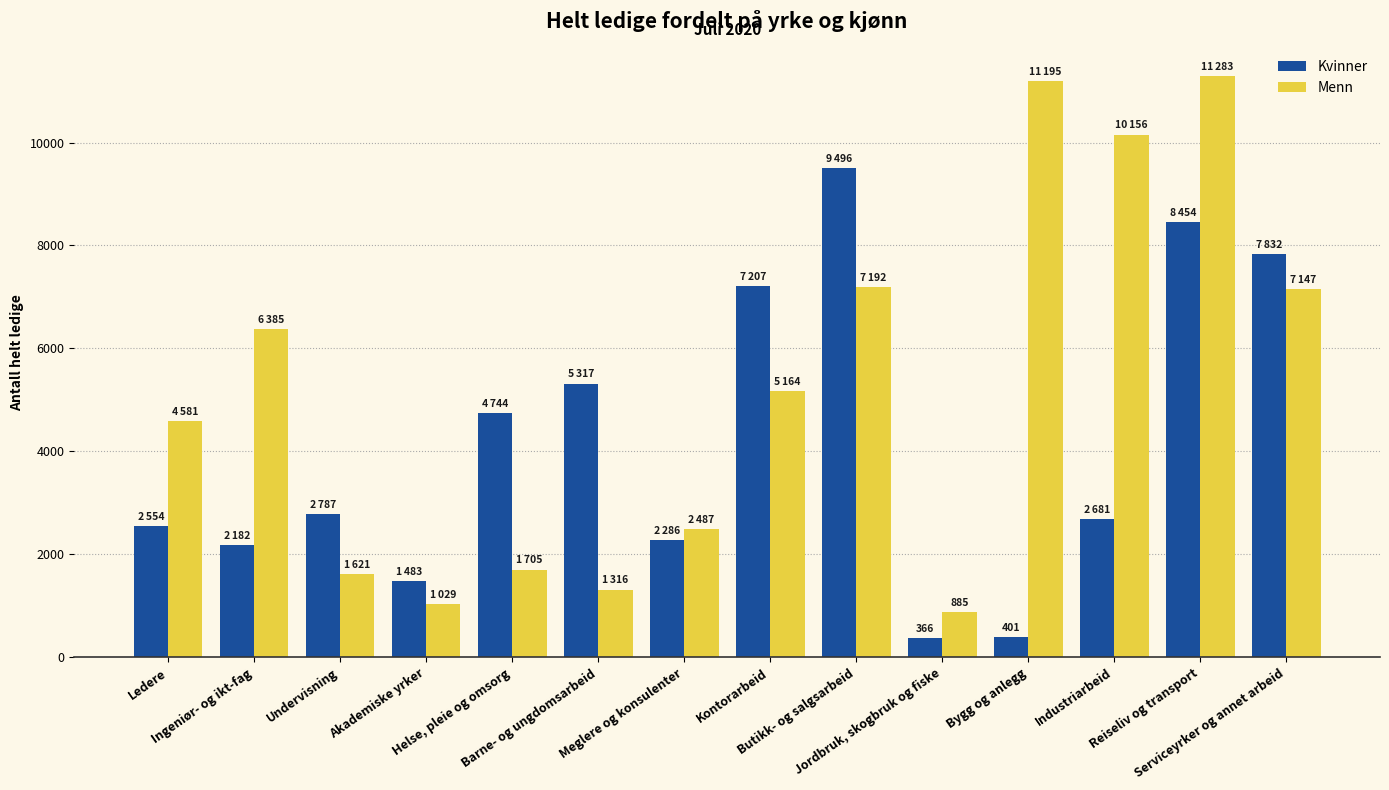

List the series in order of their peak value, highest first.

Menn, Kvinner